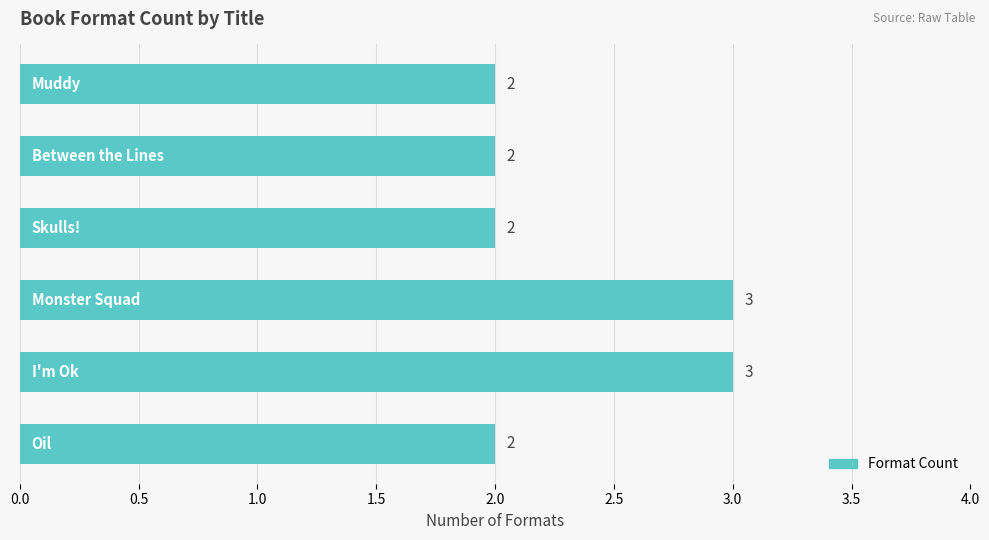

How many values are between 2 and 3?

6